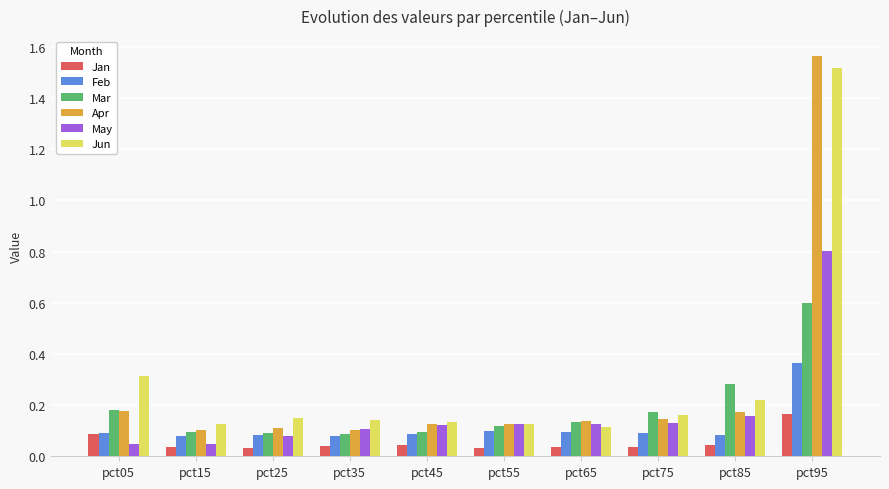

Rank the series by their maximum value, from highest to lowest.

Apr, Jun, May, Mar, Feb, Jan